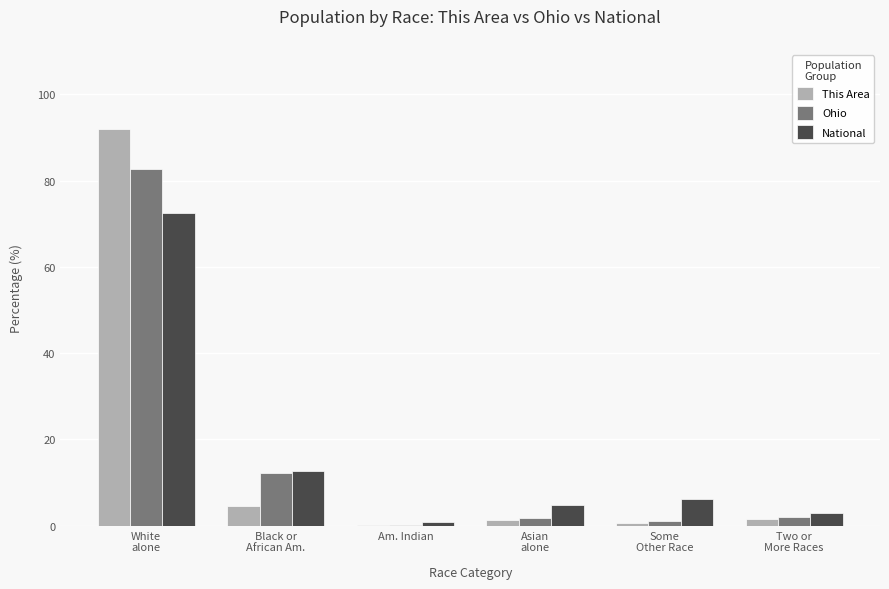

What is the highest value of the National series?

72.5